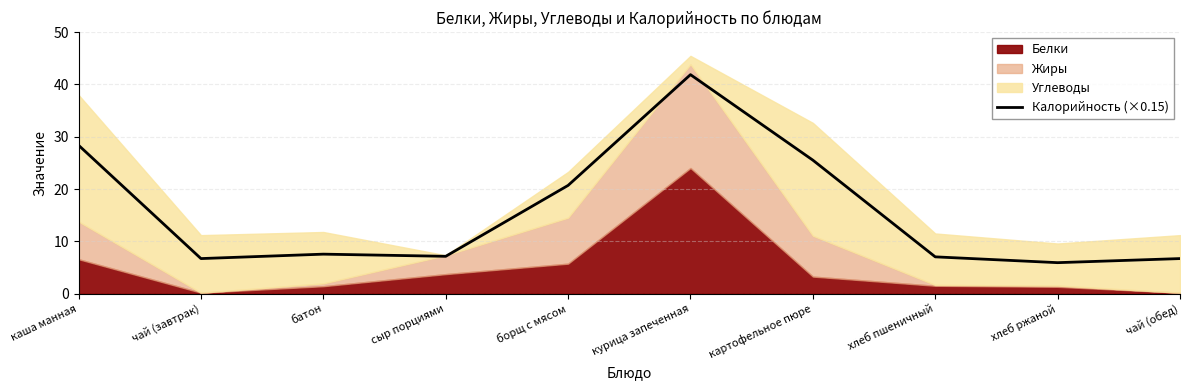

List the labels in order of value, largest first.

курица запеченная, каша манная, картофельное пюре, борщ с мясом, батон, сыр порциями, хлеб пшеничный, чай (завтрак), чай (обед), хлеб ржаной